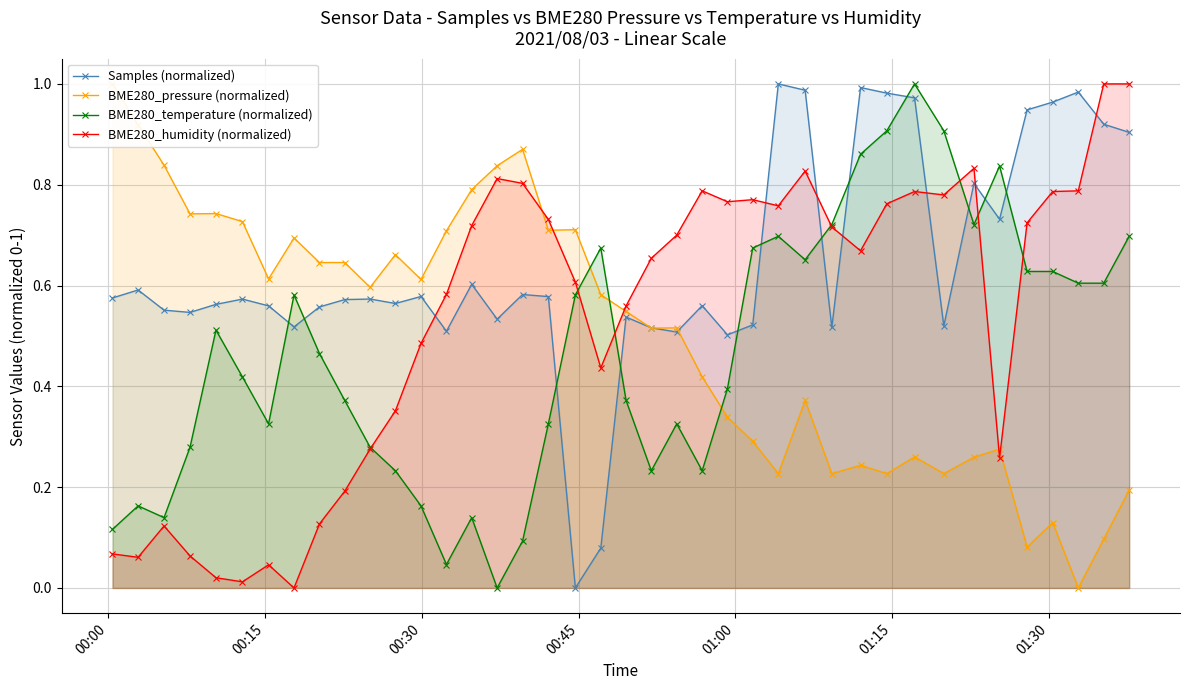

How many intersections are there between BME280_temperature (normalized) and Samples (normalized)?

12